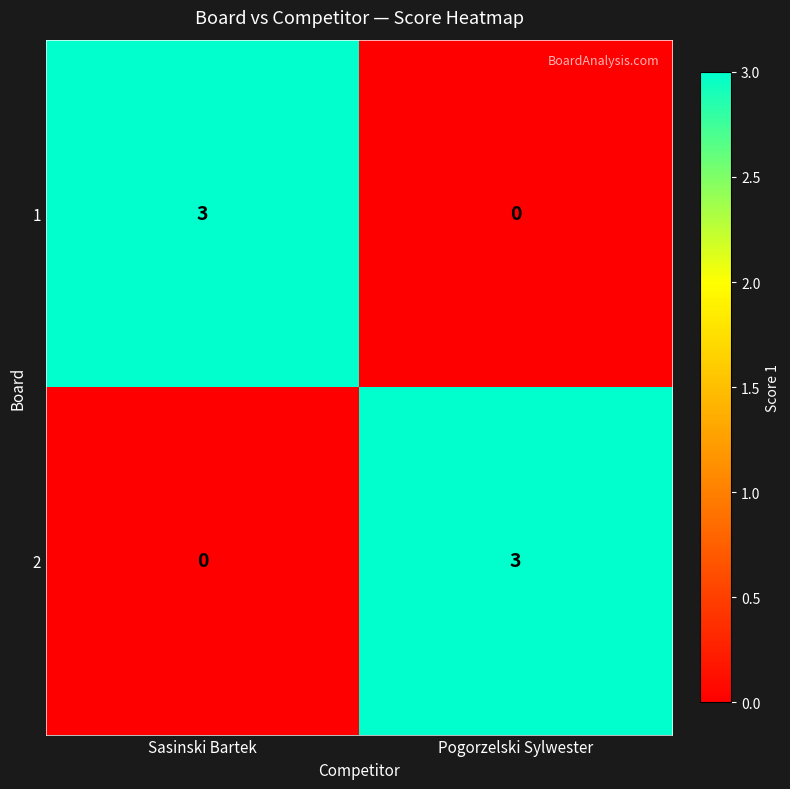

Reading left to right, list all the values displayed in this chart.

1: Sasinski Bartek=3	Pogorzelski Sylwester=0
2: Sasinski Bartek=0	Pogorzelski Sylwester=3